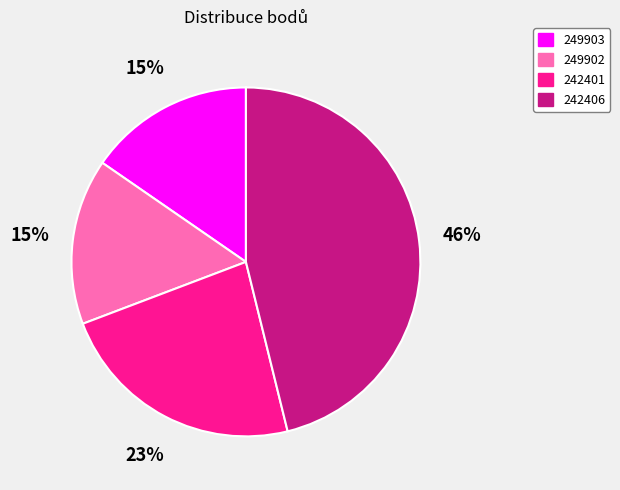

Is 242401 the majority of the pie?

No